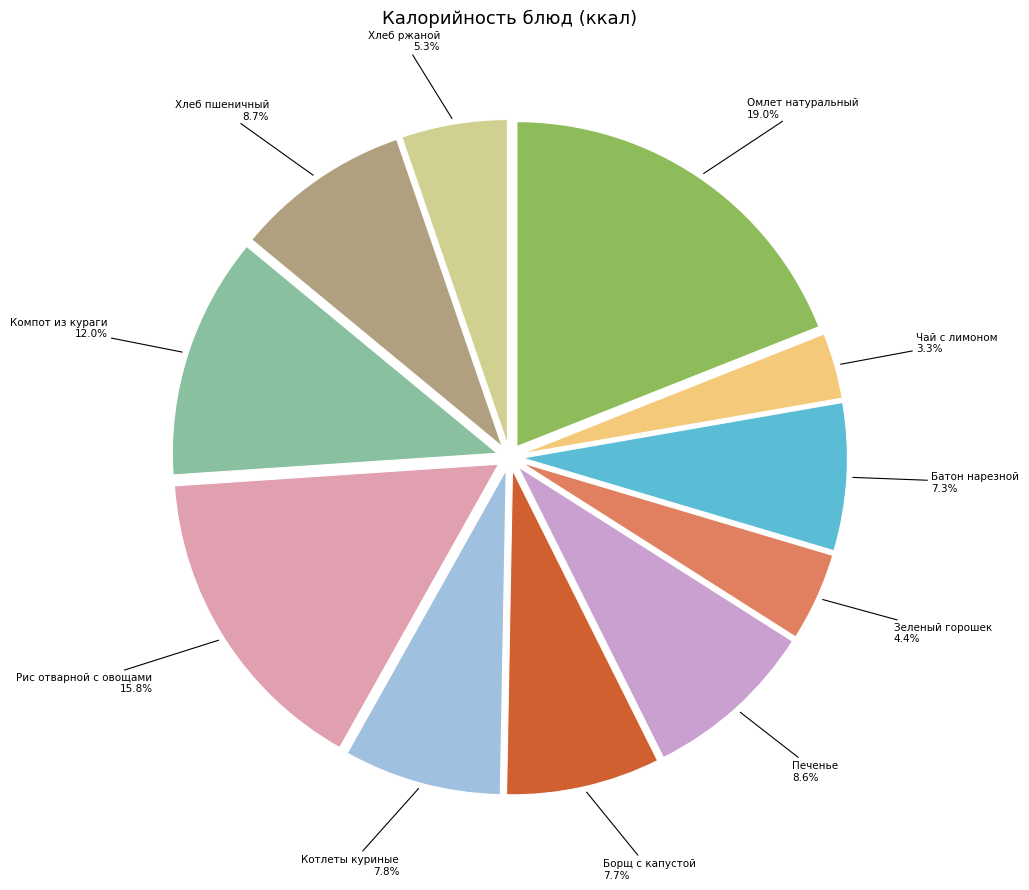

To the nearest percent, what is the average slice percentage?

9%